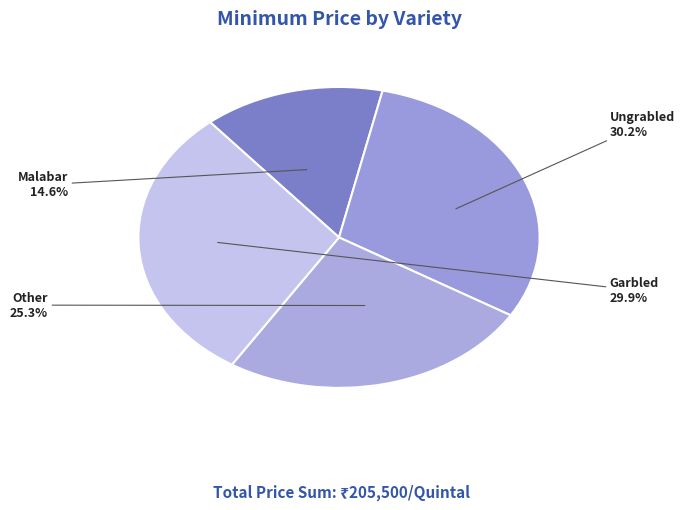

Rank the categories by value from highest to lowest.

Ungrabled, Garbled, Other, Malabar